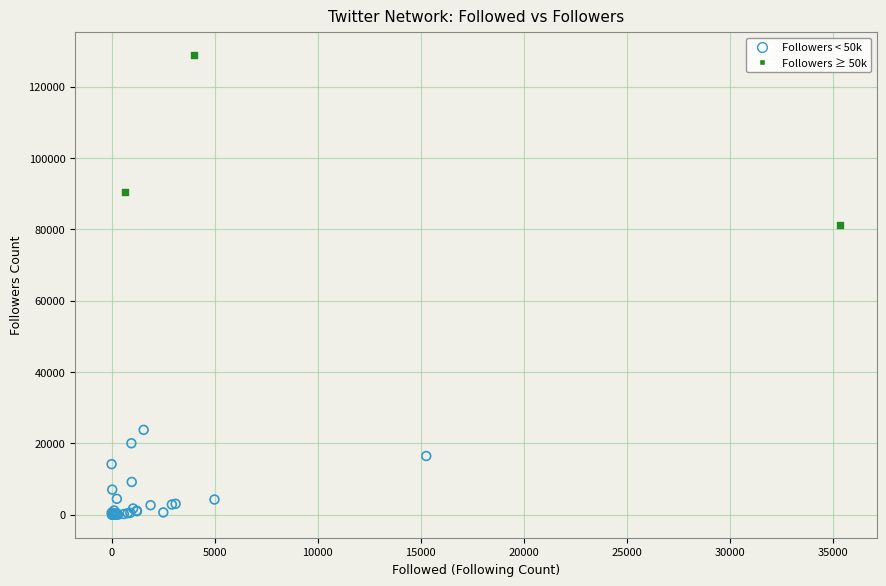

Which series reaches the minimum Y coordinate?

Followers < 50k